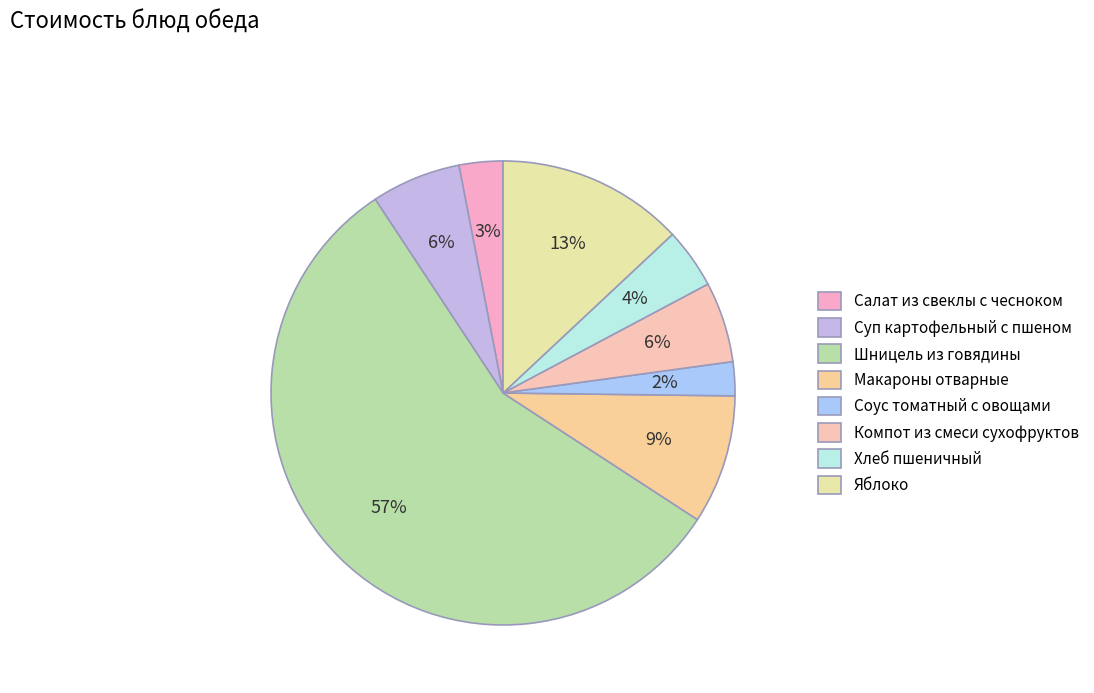

Does Шницель из говядины account for over 50% of the chart?

Yes